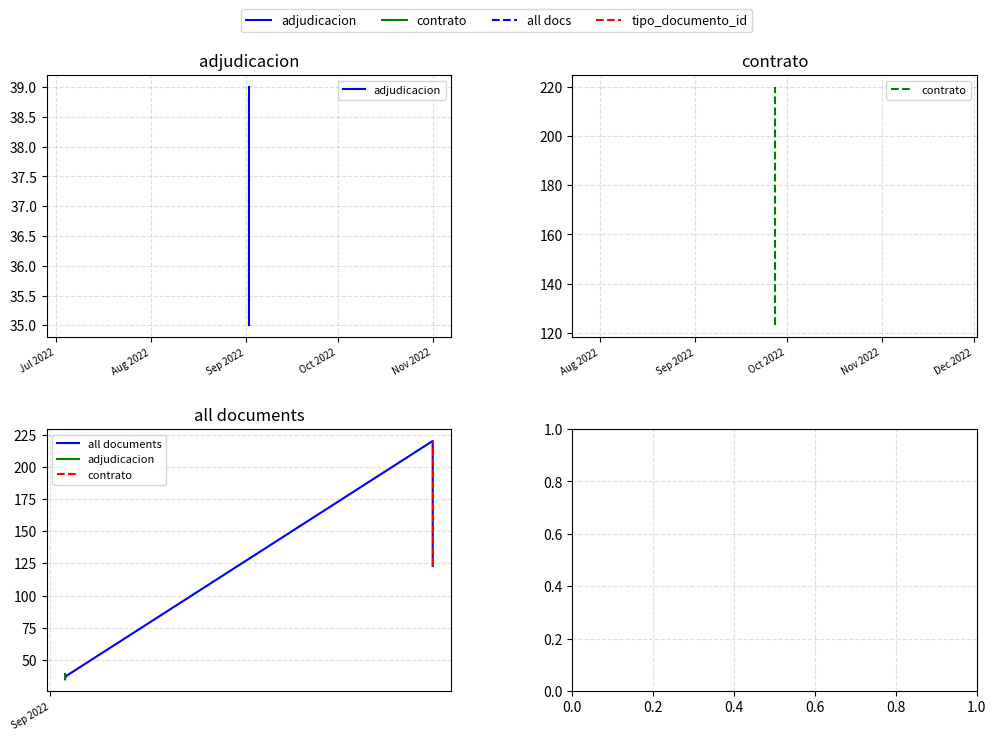

What is the ratio of the value at 2022-09-27 to the value at 2022-09-02?

3.4